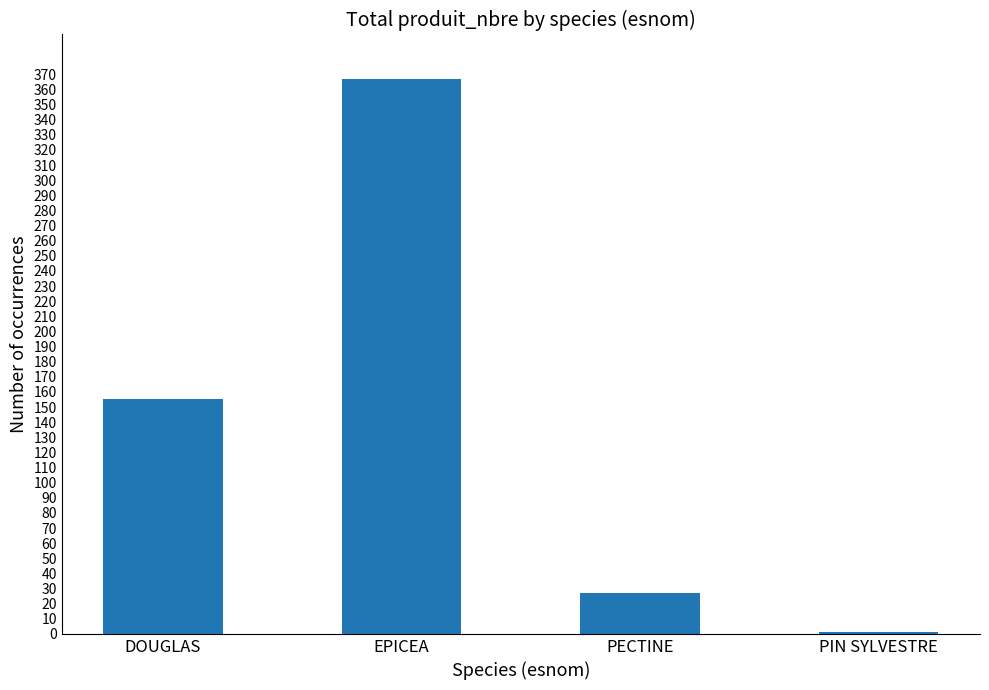

Approximately how many times larger is the value at DOUGLAS compared to EPICEA?

0.4